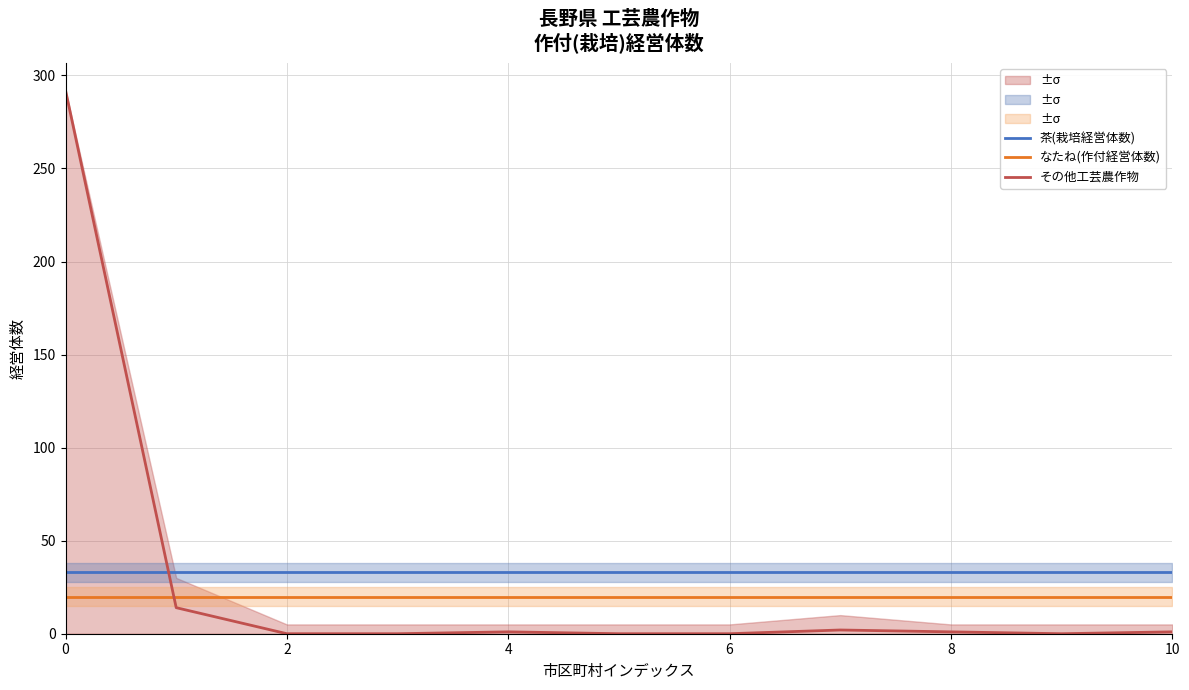

True or false: なたね(作付経営体数) and 茶(栽培経営体数) cross at least once.

False